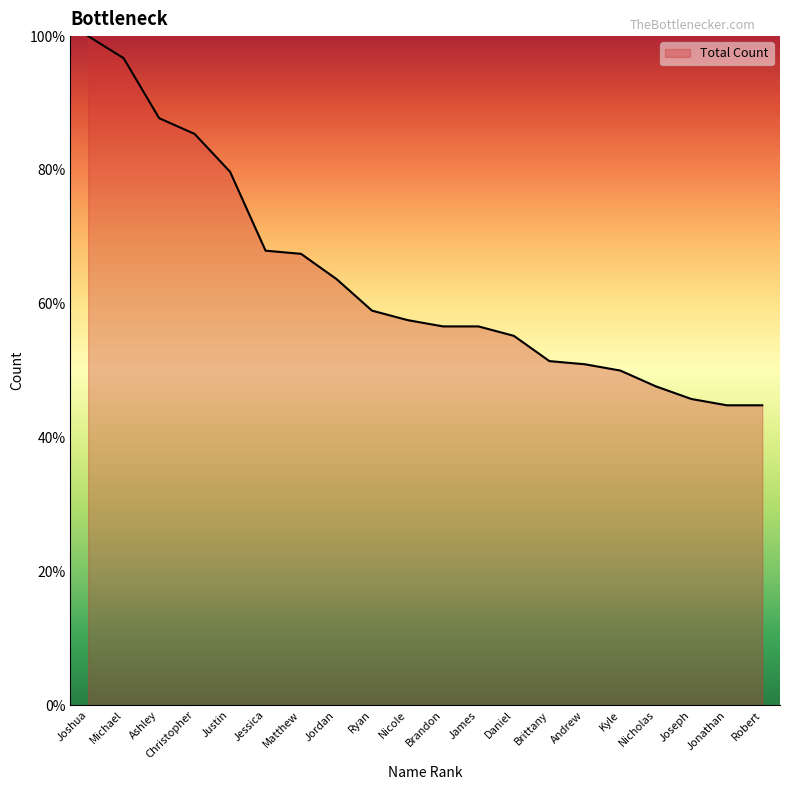

What is the difference between the maximum and second lowest values?

55.2